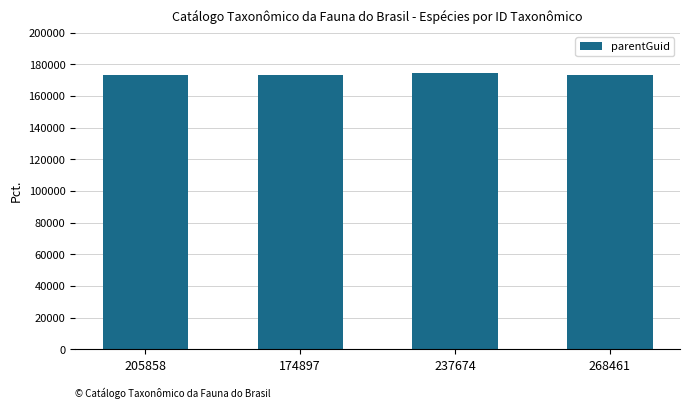

What is the smallest value displayed?

173611